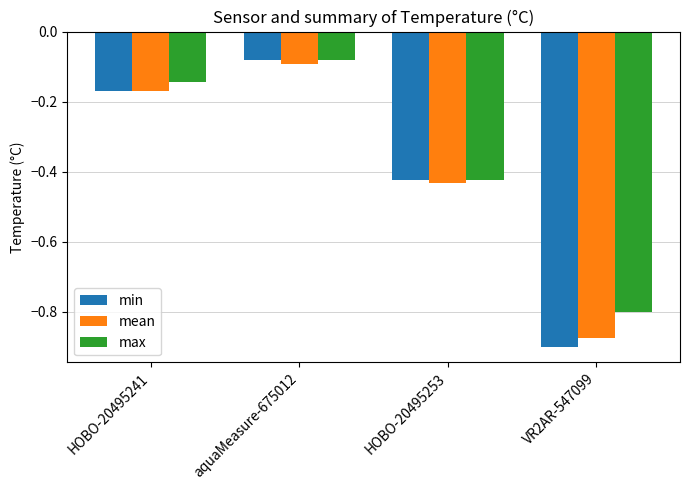

Are the bars horizontal?

No